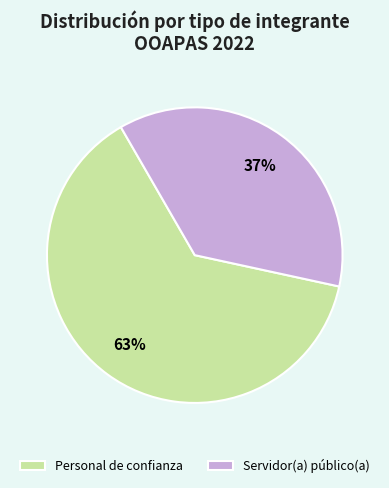

Which slice is the largest?

Personal de confianza